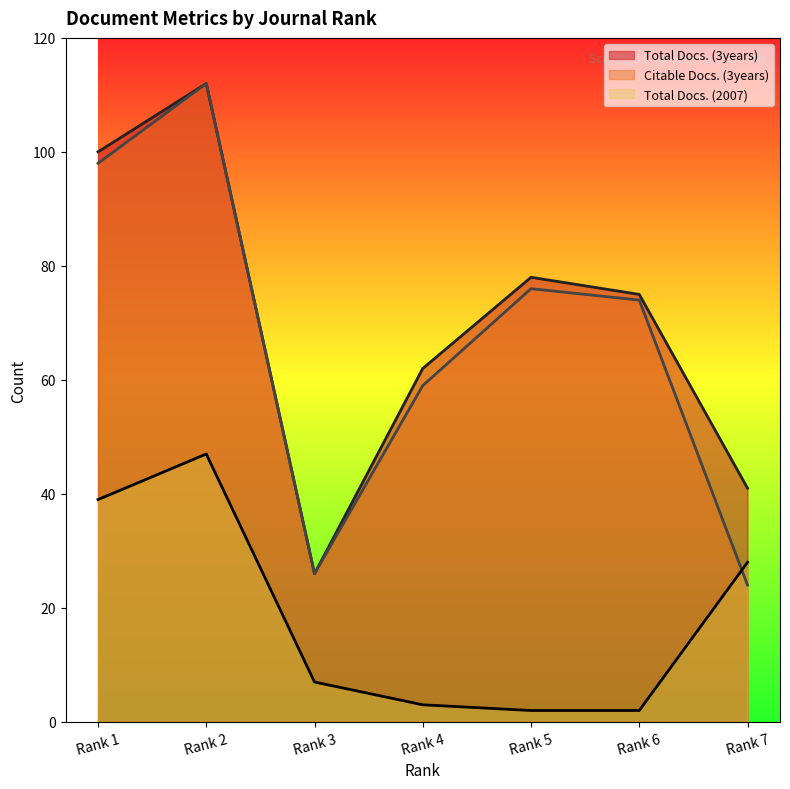

Reading right to left, extract all data points from this chart.

Total Docs. (3years): 41	75	78	62	26	112	100
Citable Docs. (3years): 24	74	76	59	26	112	98
Total Docs. (2007): 28	2	2	3	7	47	39